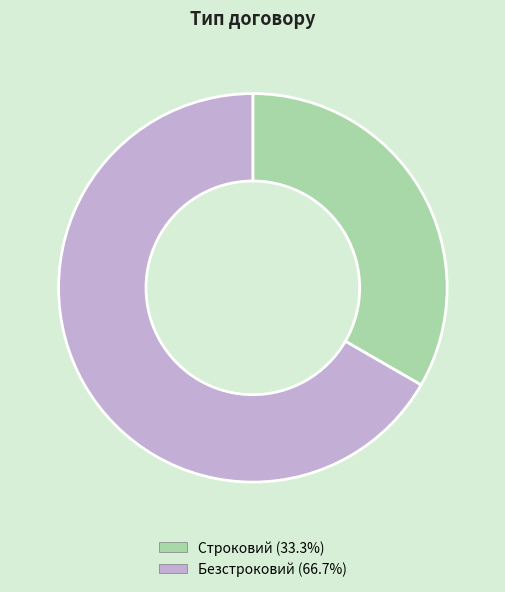

What is the largest slice in the pie chart?

Безстроковий